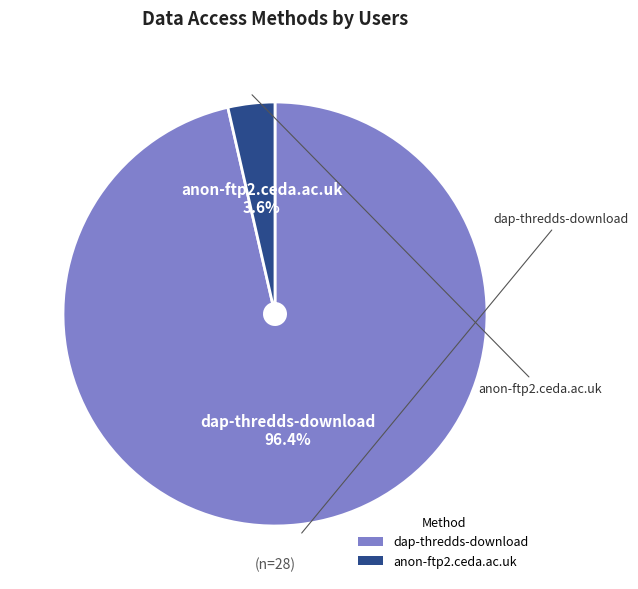

How many slices are in this pie chart?

2